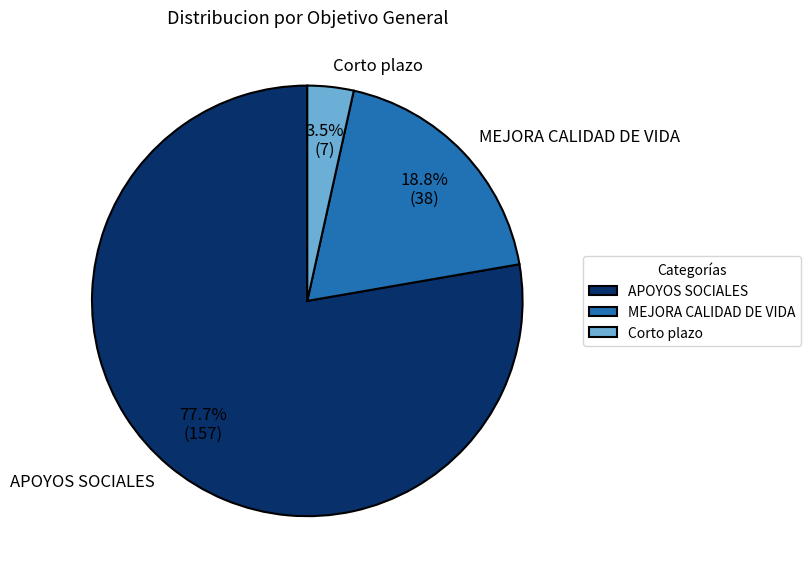

Is there a majority slice in this chart?

Yes